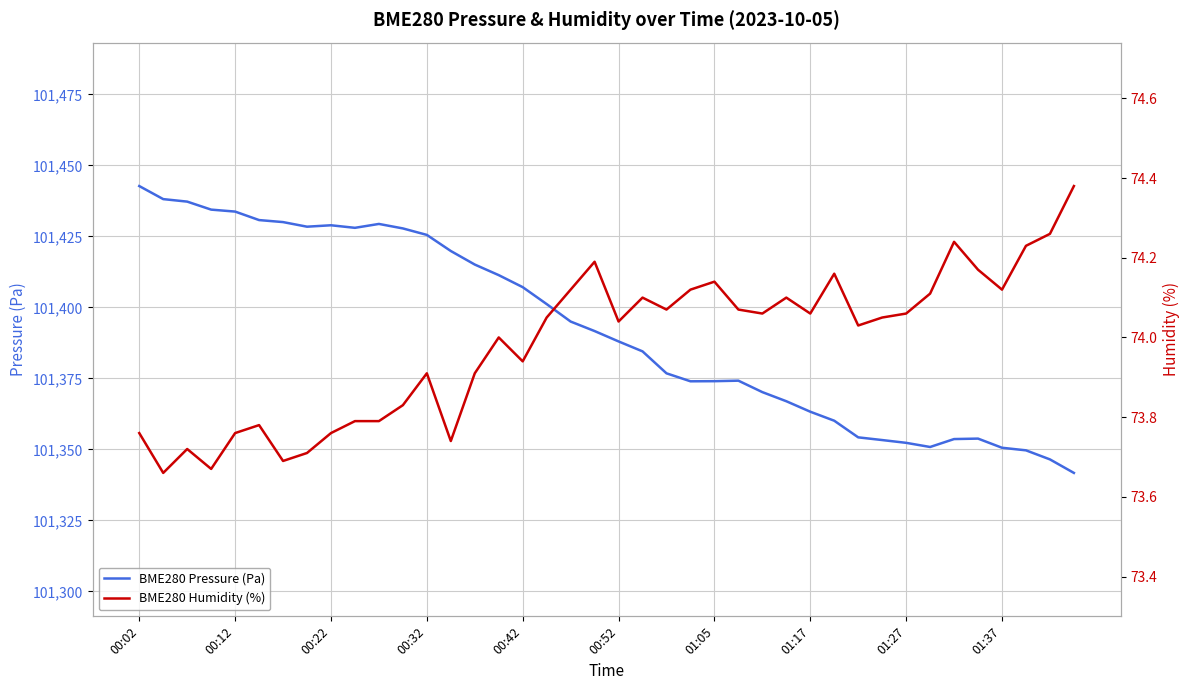

How many values in the BME280 Humidity (%) series exceed 74?

23